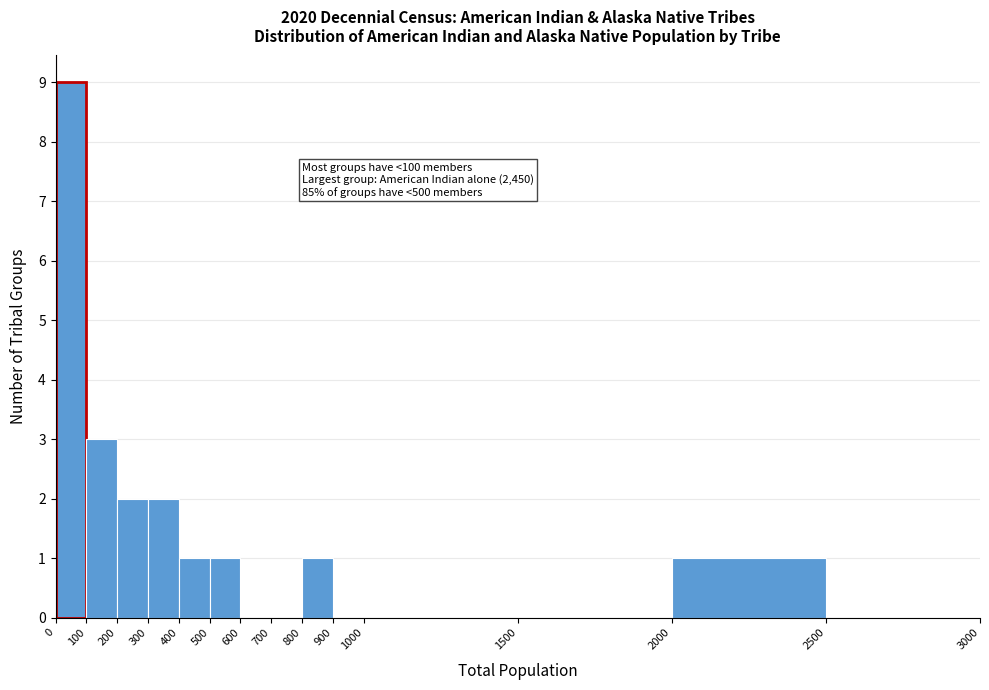

Over which range of the x-axis is the bar tallest?

0 to 100